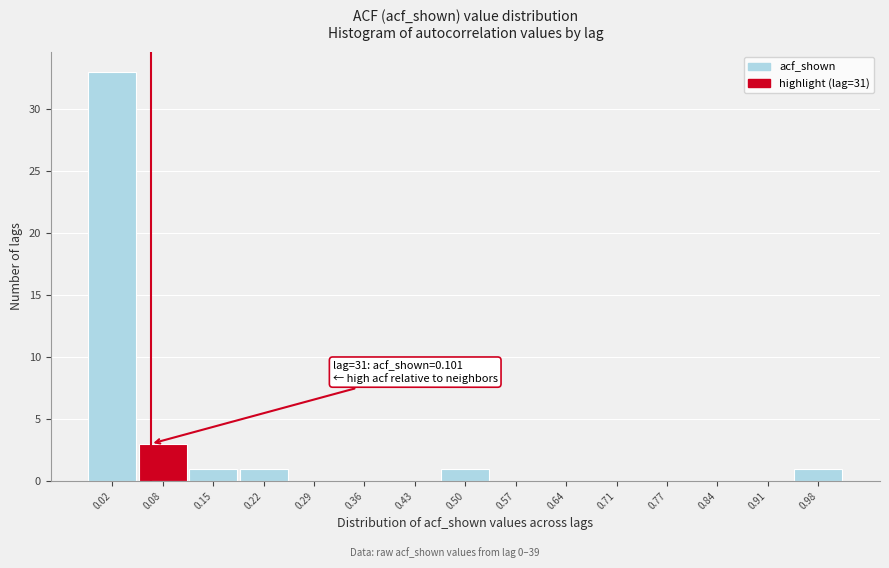

Reading left to right, what are all the values shown in this chart?

0.02=33	0.08=3	0.15=1	0.22=1	0.29=0	0.36=0	0.43=0	0.50=1	0.57=0	0.64=0	0.71=0	0.77=0	0.84=0	0.91=0	0.98=1